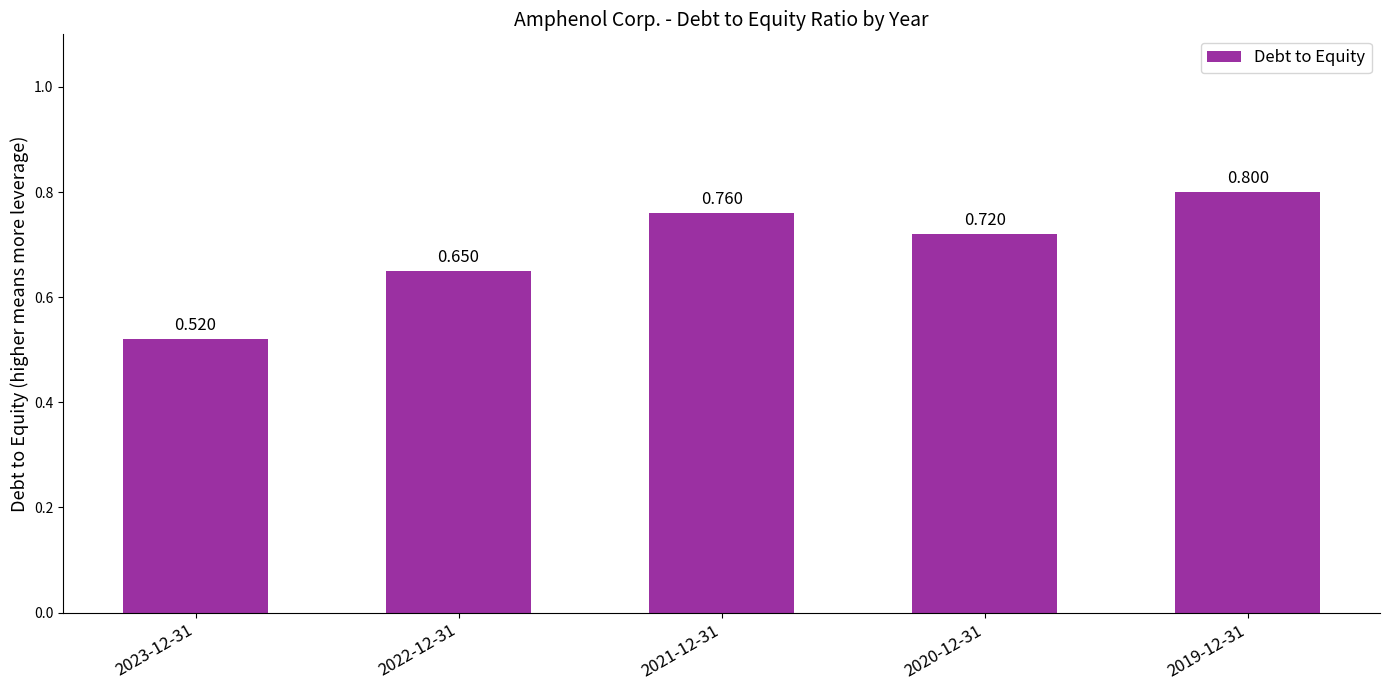

Between 2020-12-31 and 2023-12-31, which is larger?

2020-12-31